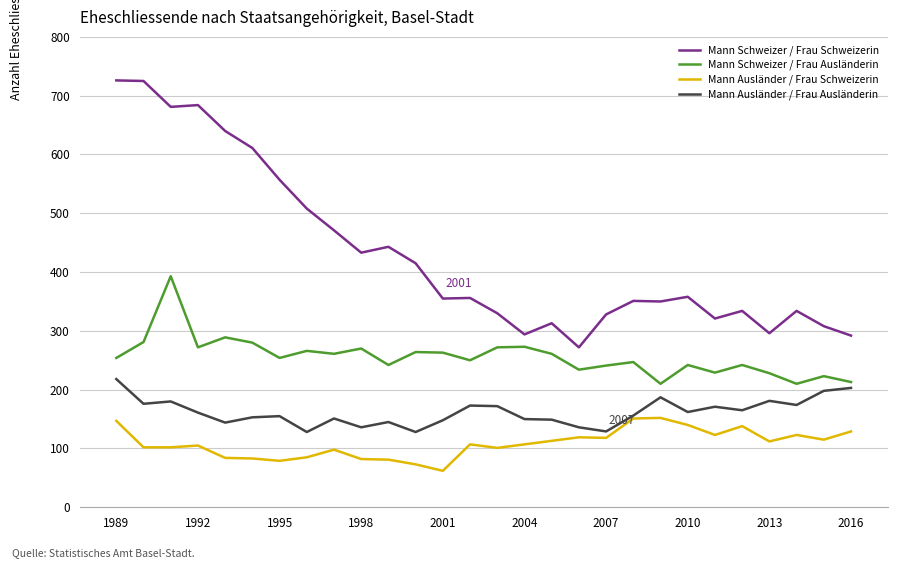

True or false: Mann Ausländer / Frau Schweizerin and Mann Schweizer / Frau Ausländerin cross at least once.

False